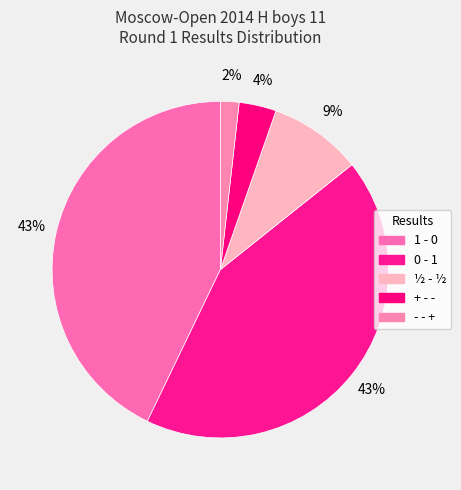

Count the number of slices in the pie.

5